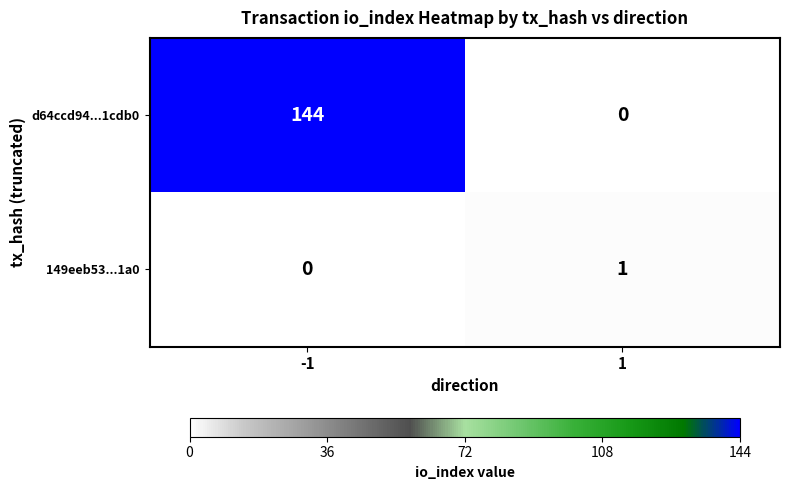

The value of d64ccd94...1cdb0 at -1 is 144. True or false?

True